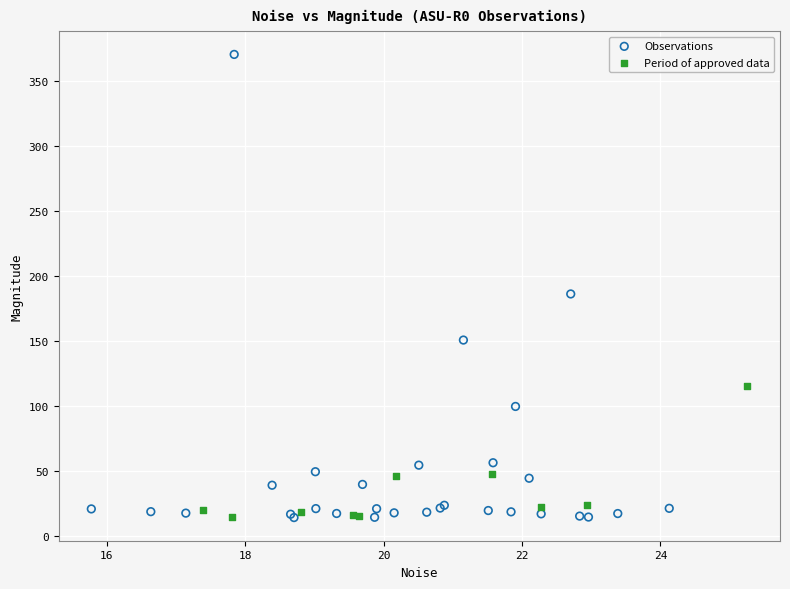

Which series reaches the maximum Y coordinate?

Observations